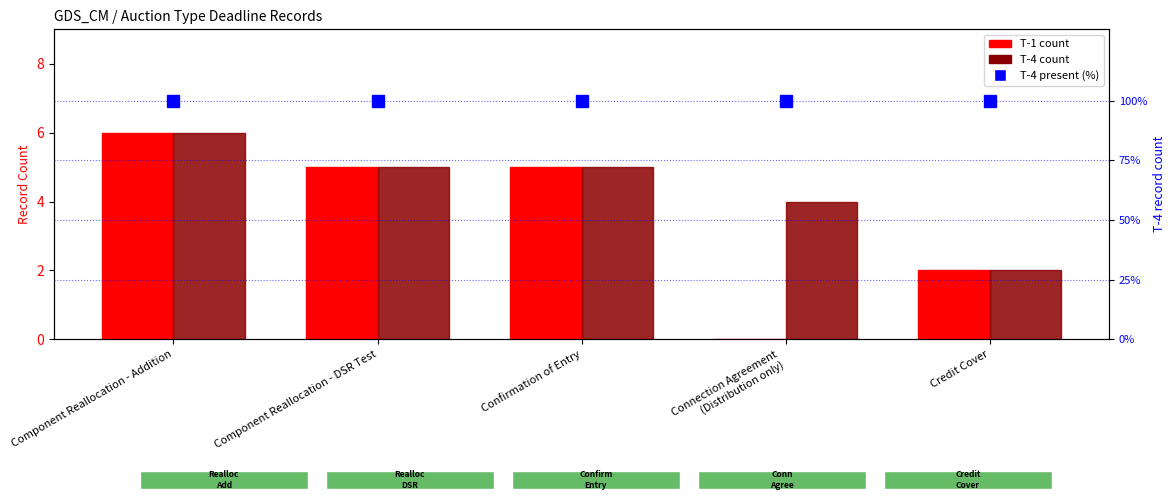

What is the minimum value for T-4 present (100%)?

100